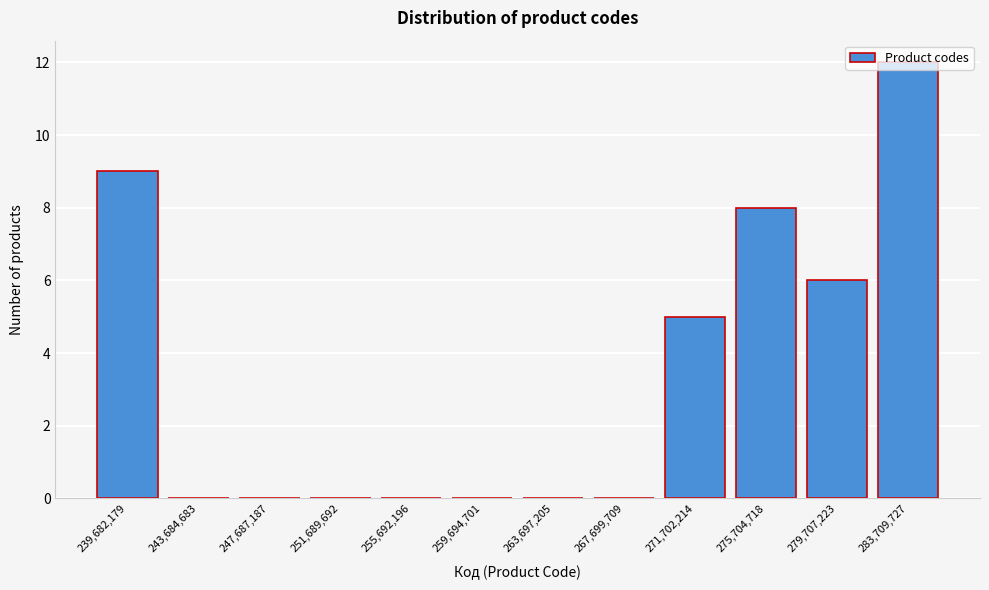

True or false: the data shows 2 at 239,682,179.

False